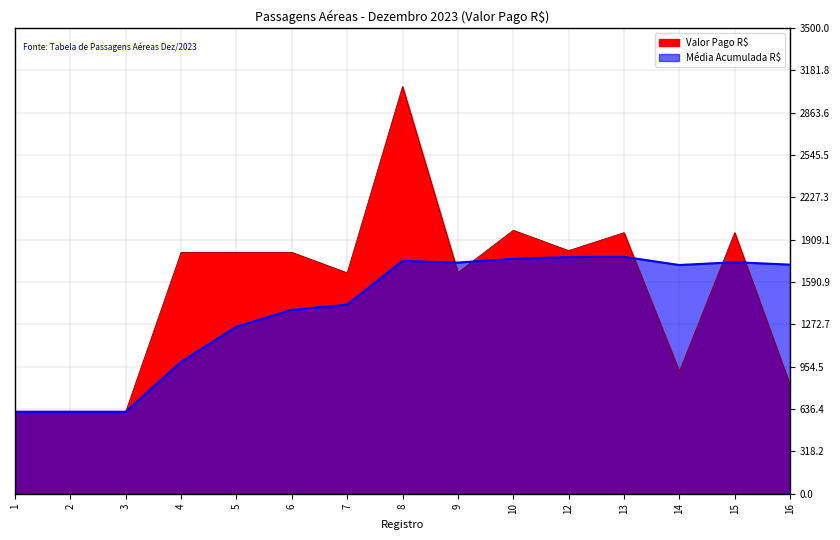

What are all the series names shown in the legend?

Valor Pago R$, Media Acumulada